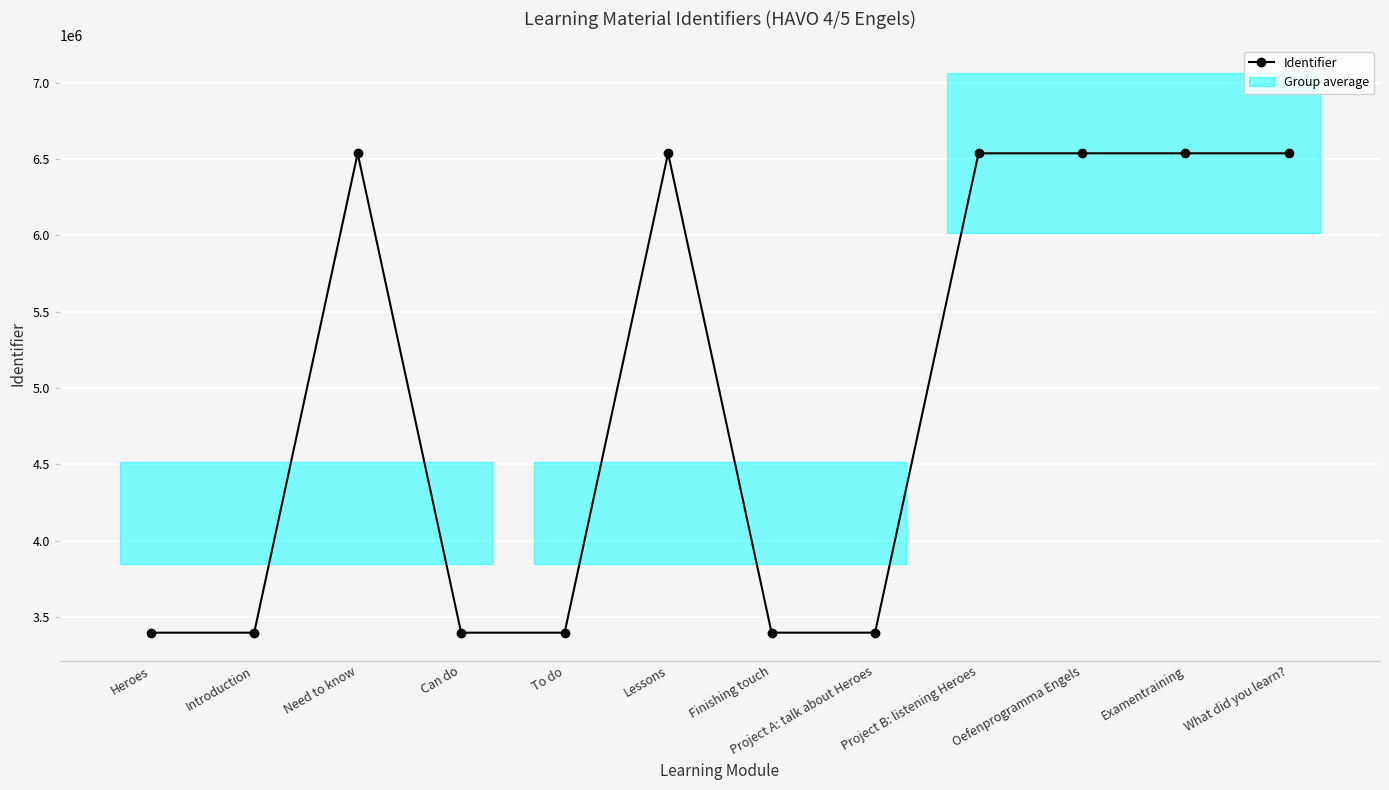

What is the change in value from Heroes to Examentraining?

+3141085